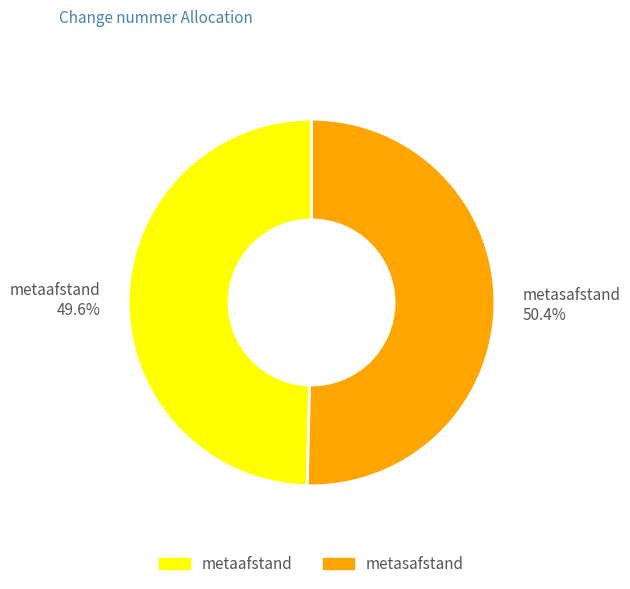

Which slice is the largest?

metasafstand